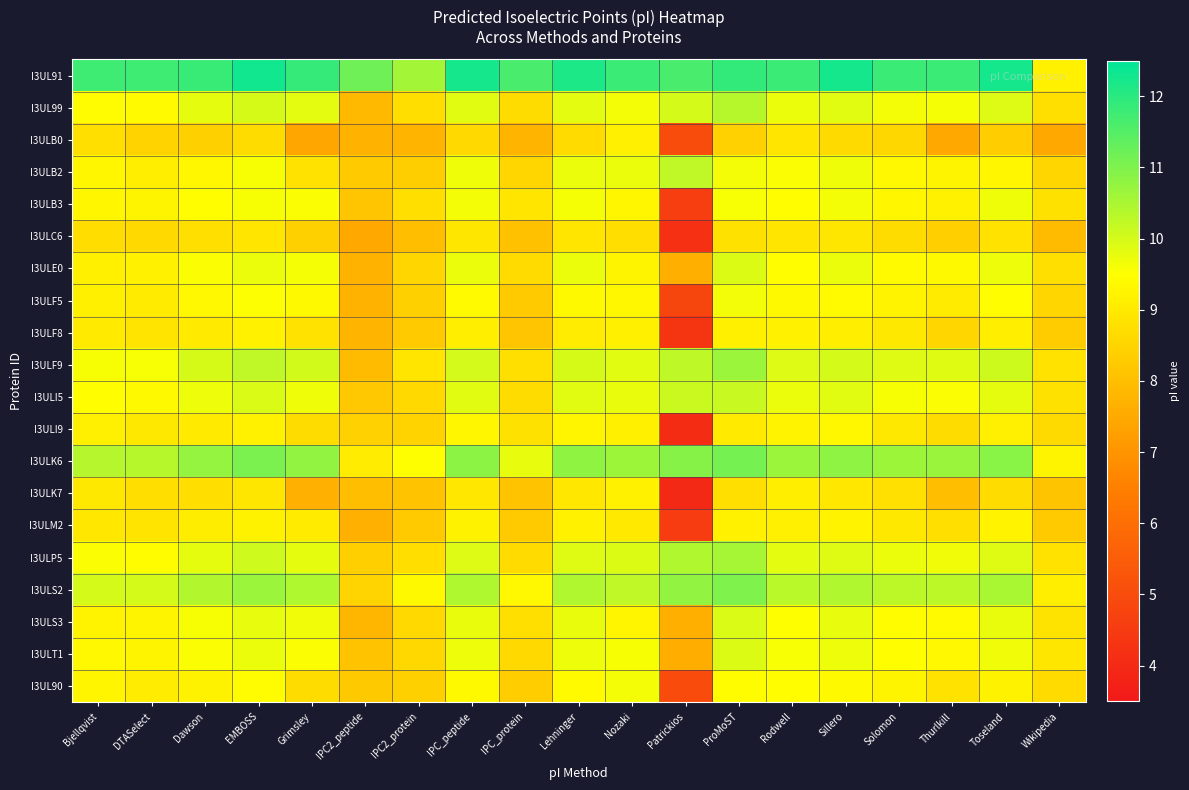

At how many categories does at least one series exceed 10?

18